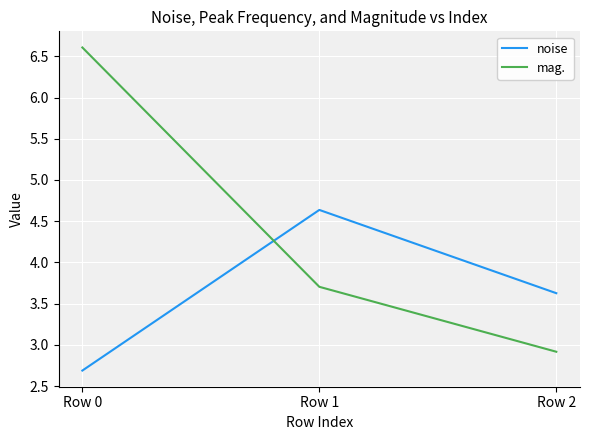

List the series in order of their overall mean, lowest first.

noise, mag.